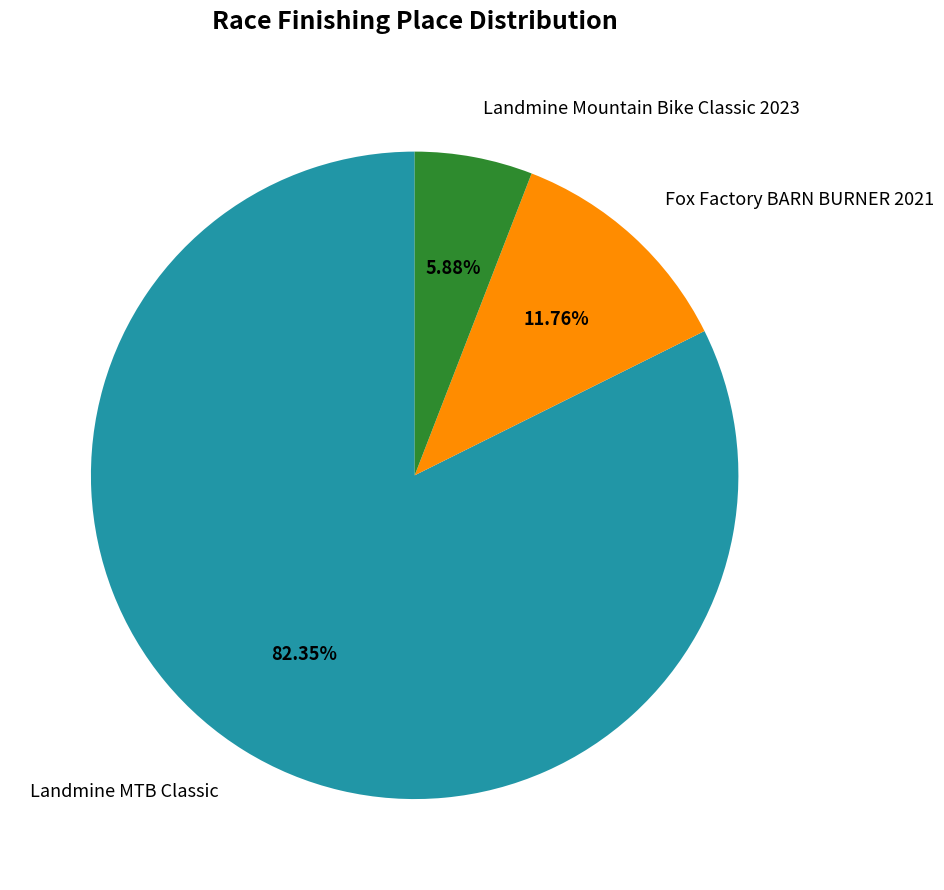

Between Fox Factory BARN BURNER 2021 and Landmine Mountain Bike Classic 2023, which is larger?

Fox Factory BARN BURNER 2021